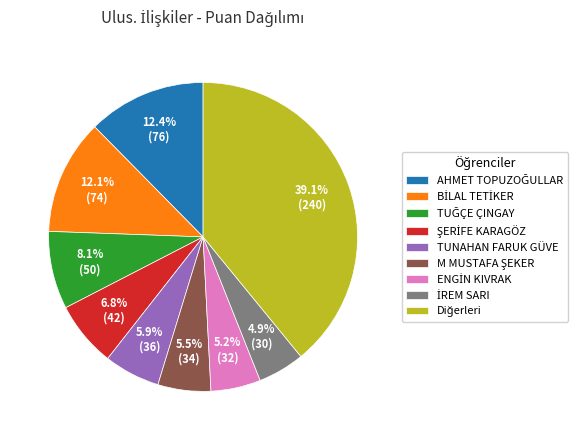

Does any single category account for the majority?

No